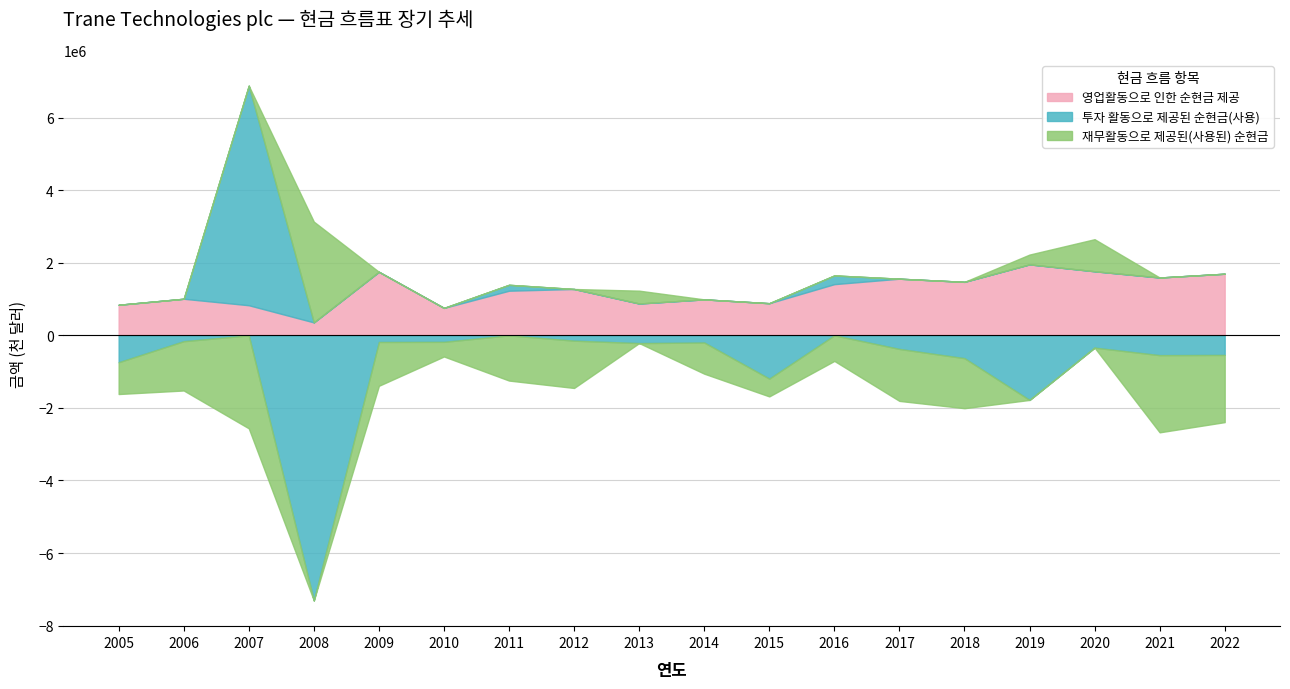

Reading left to right, extract all data points from this chart.

영업활동으로 인한 순현금 제공: 2005=843200	2006=1008800	2007=829900	2008=356800	2009=1751500	2010=756300	2011=1230200	2012=1277700	2013=877700	2014=991700	2015=886200	2016=1411300	2017=1561600	2018=1474500	2019=1956300	2020=1766200	2021=1594400	2022=1698700
투자 활동으로 제공된 순현금(사용): 2005=-741700	2006=-161200	2007=6052400	2008=-7306400	2009=-182700	2010=-179000	2011=163100	2012=-146400	2013=-213200	2014=-197000	2015=-1192900	2016=240100	2017=-374700	2018=-629400	2019=-1780000	2020=-338500	2021=-545700	2022=-539800
재무활동으로 제공된(사용된) 순현금: 2005=-875700	2006=-1358700	2007=-2563100	2008=2778100	2009=-1208100	2010=-403700	2011=-1246400	2012=-1303900	2013=354100	2014=-859500	2015=-490300	2016=-705200	2017=-1432500	2018=-1378800	2019=270500	2020=884300	2021=-2127600	2022=-1852200